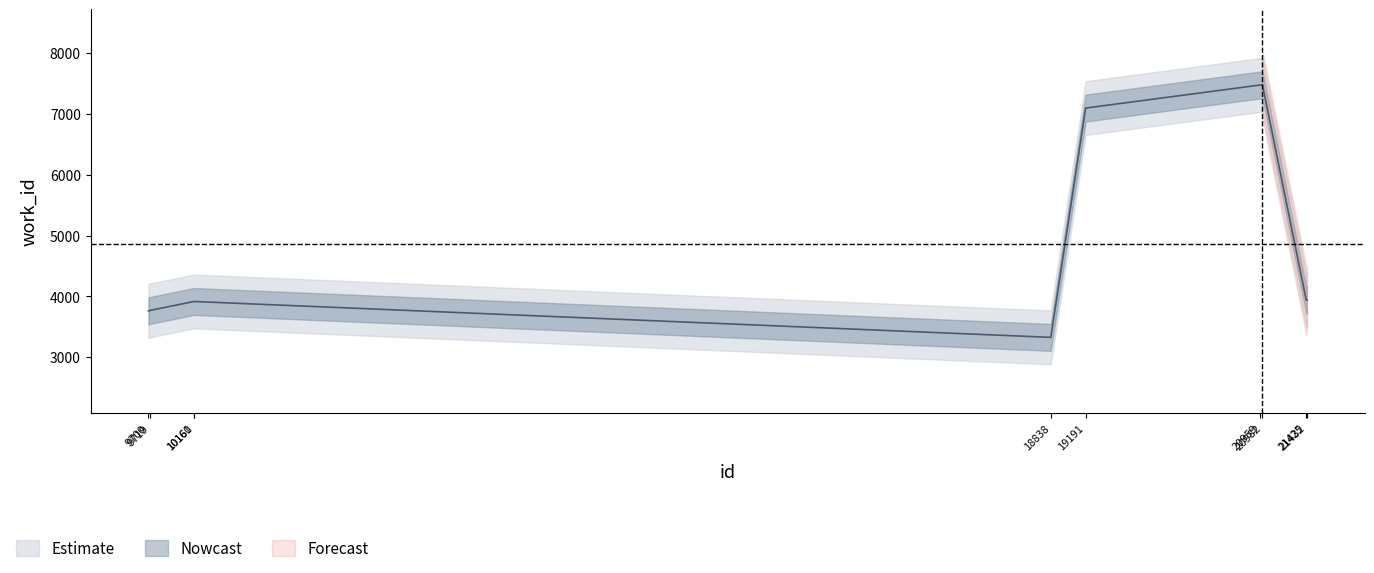

What is the sum of the values at 20959 and 10160?

11392